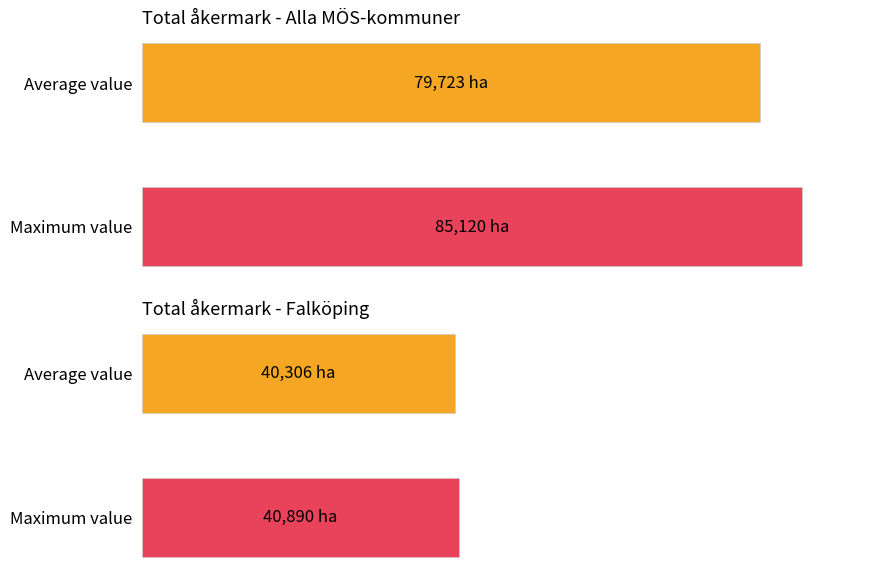

Are the bars grouped side by side (vs. stacked)?

Yes